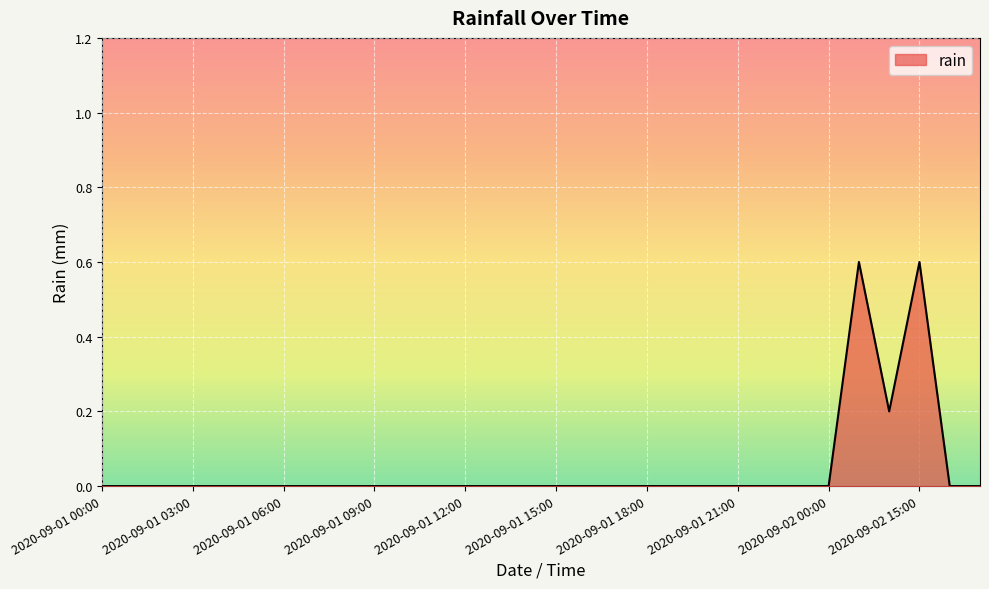

What is the difference between the maximum and minimum values?

0.6